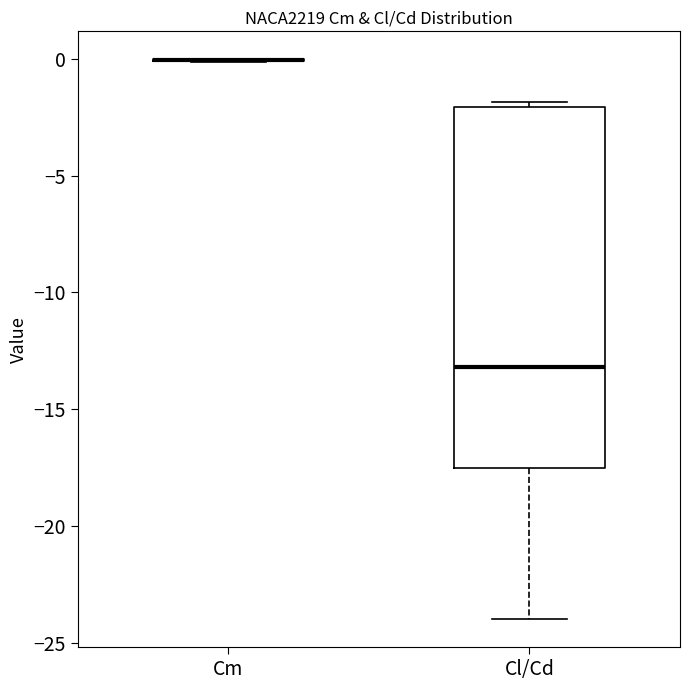

Reading left to right, transcribe this box plot: for each box, give where its median line is, the range the box spans, and where its two whiskers end, as read against the y-axis. The values are not printed on the chart, so give them approximately, as read against the axis.

Cm: box collapsed to a line at 0.0, whiskers 0.0 to 0.0
Cl/Cd: median -13.0, box -17.5 to -2.0, whiskers -24.0 to -2.0 (just above the box's upper edge)